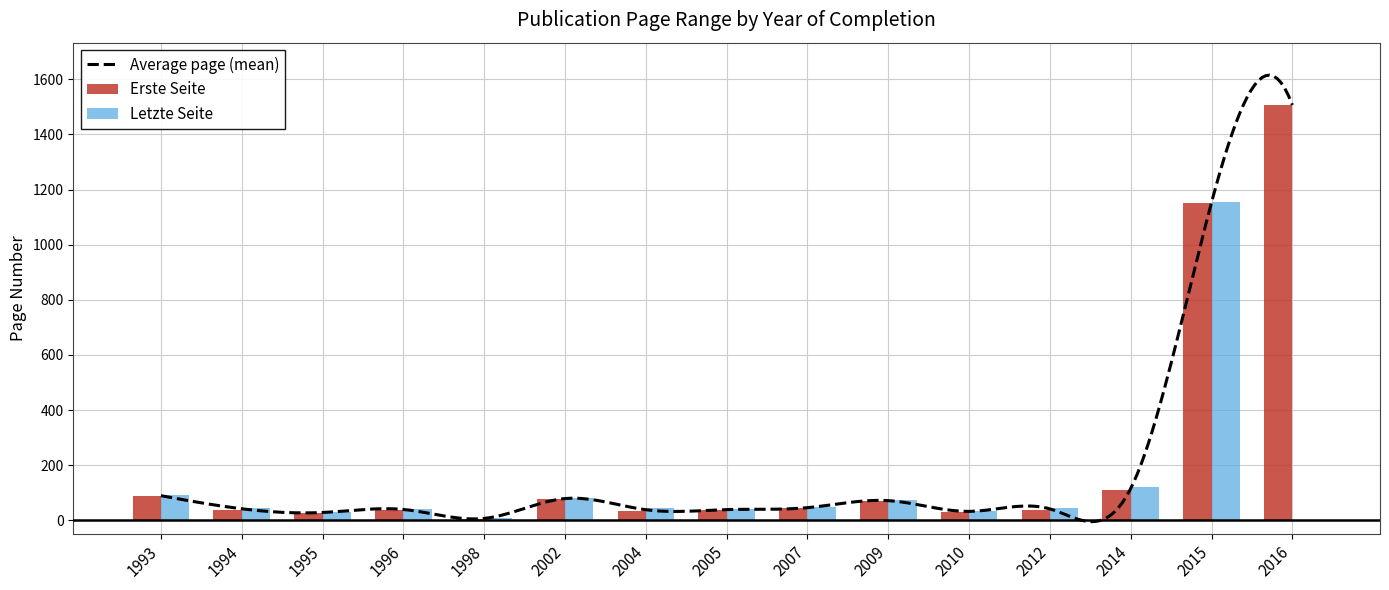

Reading right to left, transcribe all the data shown in this chart.

Erste Seite: 2016=1507	2015=1151	2014=109	2012=37	2010=30	2009=70	2007=44	2005=36	2004=33	2002=76	1998=6	1996=38	1995=26	1994=39	1993=88
Letzte Seite: 2016=0	2015=1155	2014=122	2012=46	2010=35	2009=73	2007=48	2005=42	2004=44	2002=82	1998=8	1996=41	1995=31	1994=45	1993=91